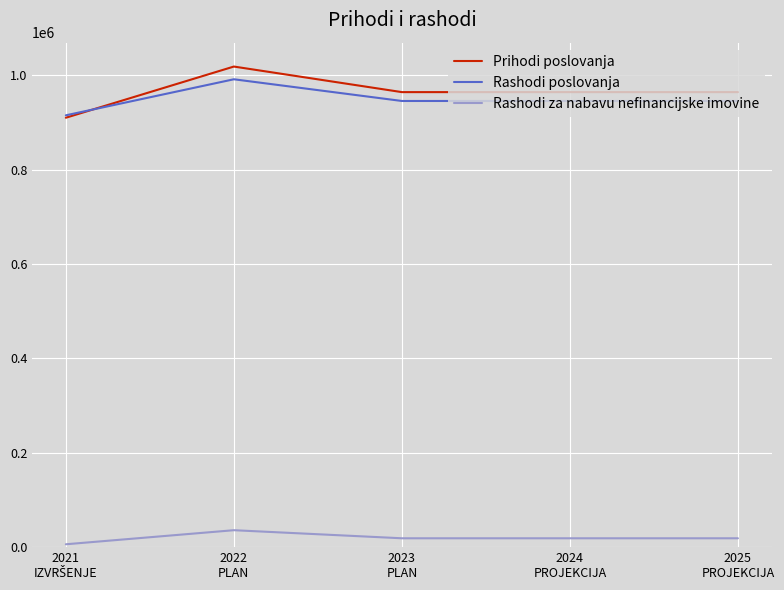

Which series has the largest range (max minus min)?

Prihodi poslovanja